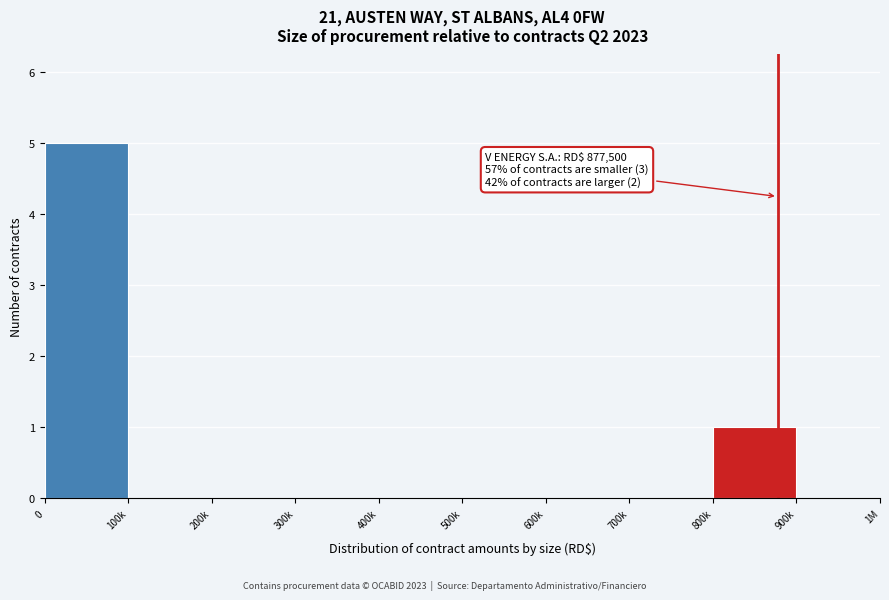

Reading right to left, transcribe all the data shown in this chart.

900k=0	800k=1	700k=0	600k=0	500k=0	400k=0	300k=0	200k=0	100k=0	0=5